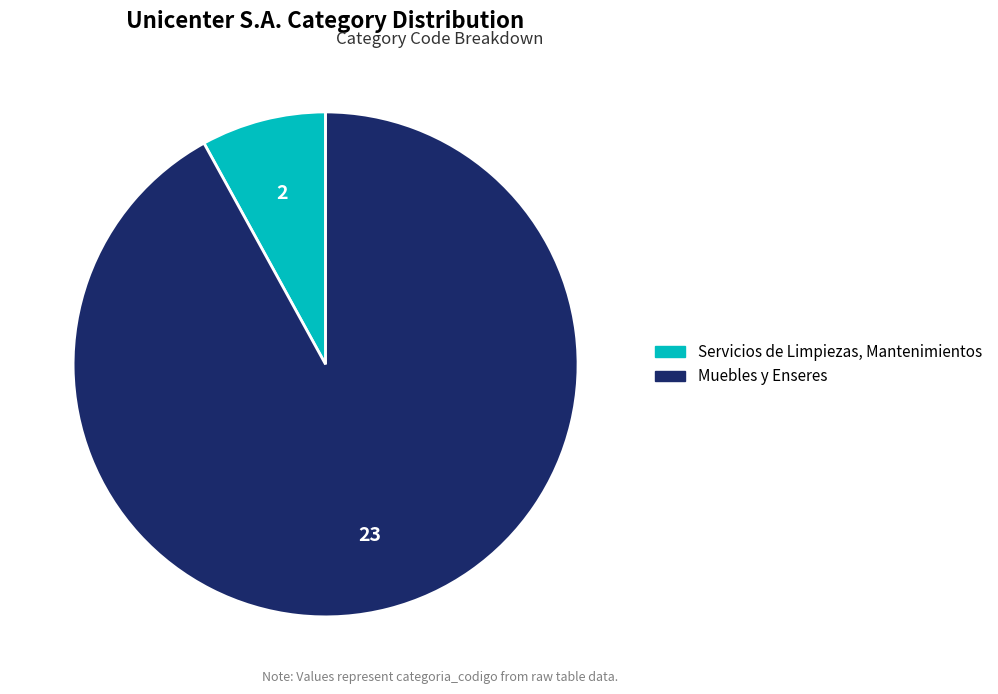

Is Servicios de Limpiezas, Mantenimientos the majority of the pie?

No